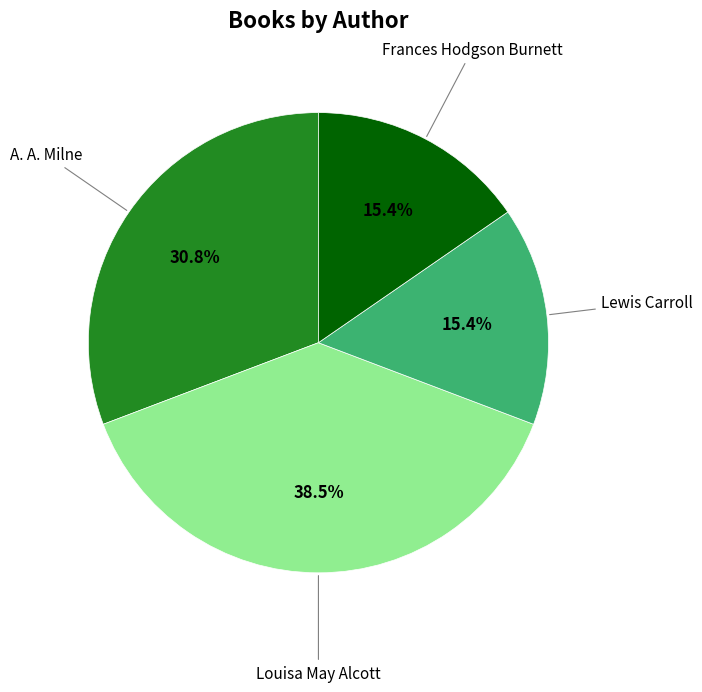

Does any single category account for the majority?

No